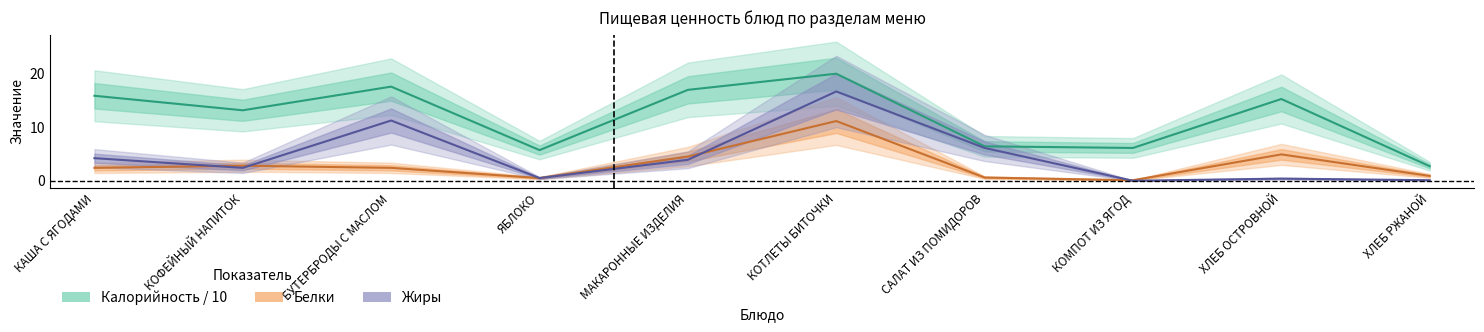

Which series has the largest range (max minus min)?

Калорийность